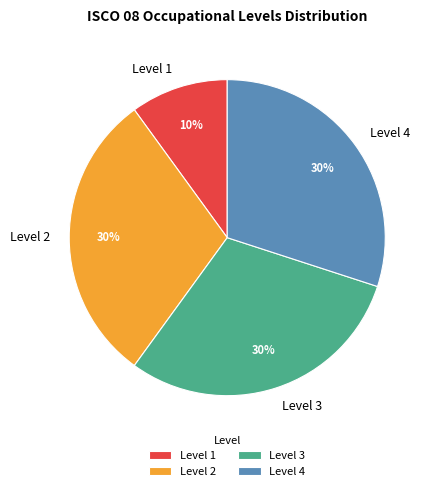

To the nearest percent, what is the combined percentage of Level 2 and Level 1?

40%